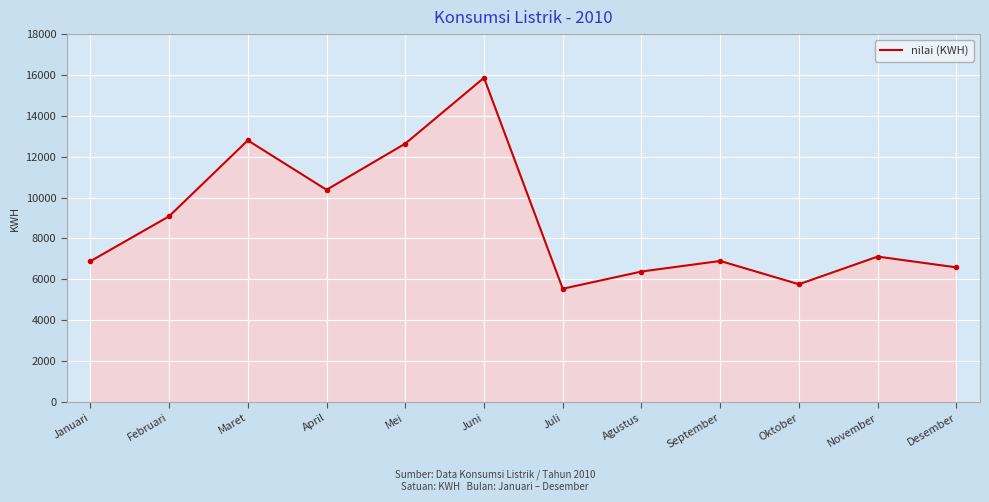

Approximately how many times larger is the value at Agustus compared to Mei?

0.5